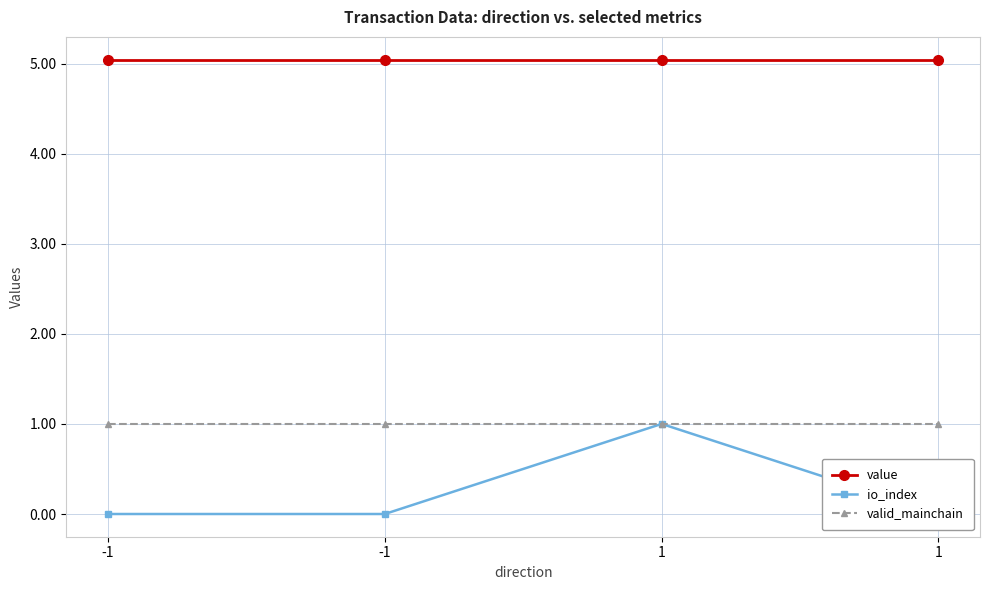

True or false: value and io_index cross at least once.

False